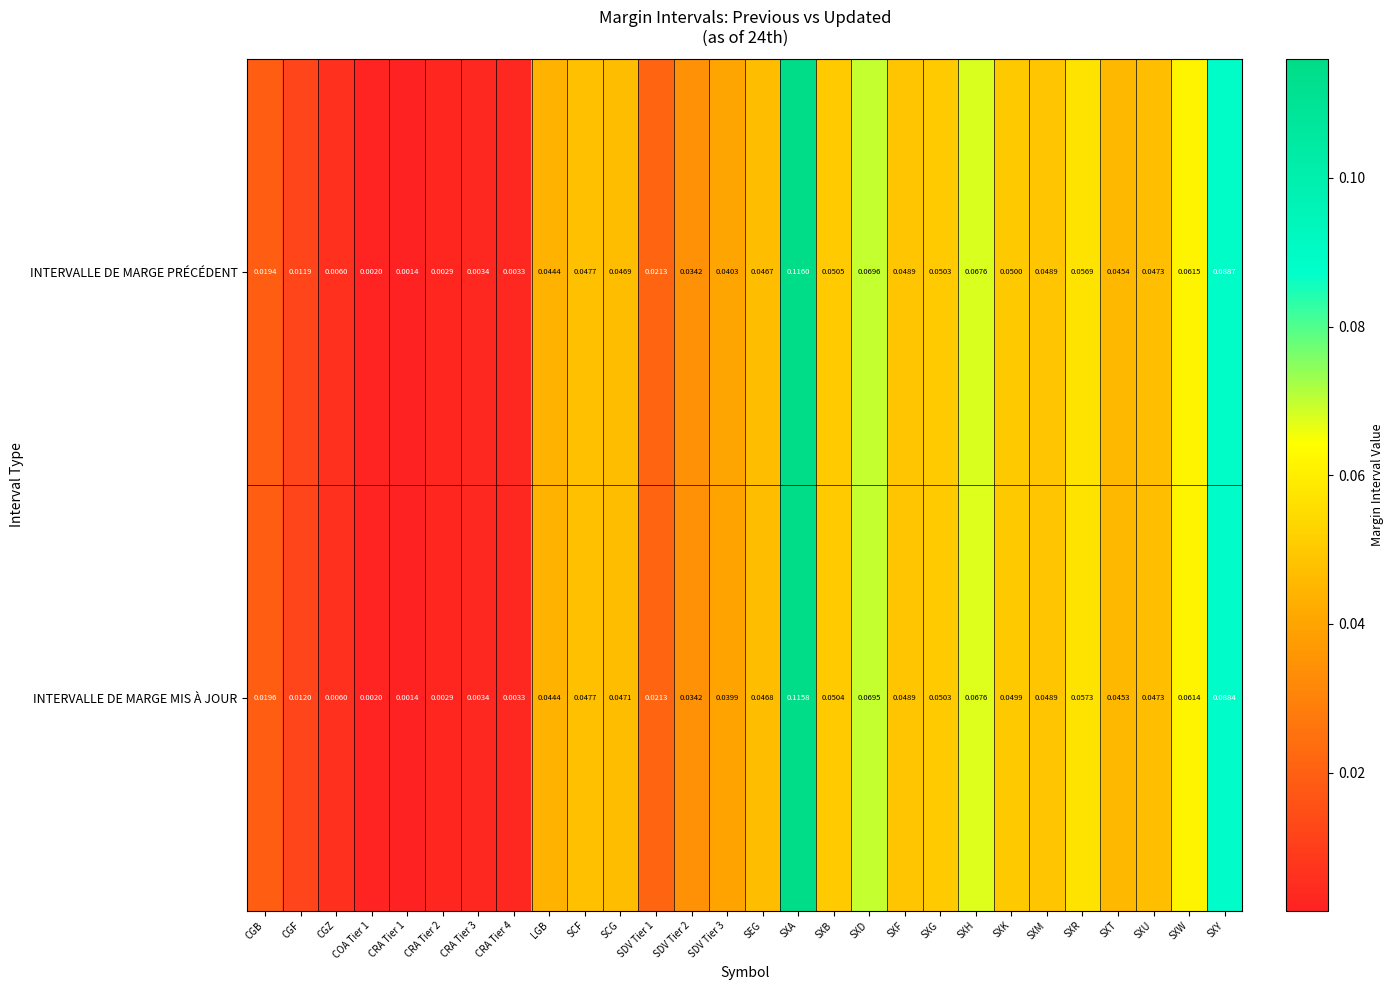

List the series in order of their overall mean, highest first.

INTERVALLE DE MARGE PRÉCÉDENT, INTERVALLE DE MARGE MIS À JOUR